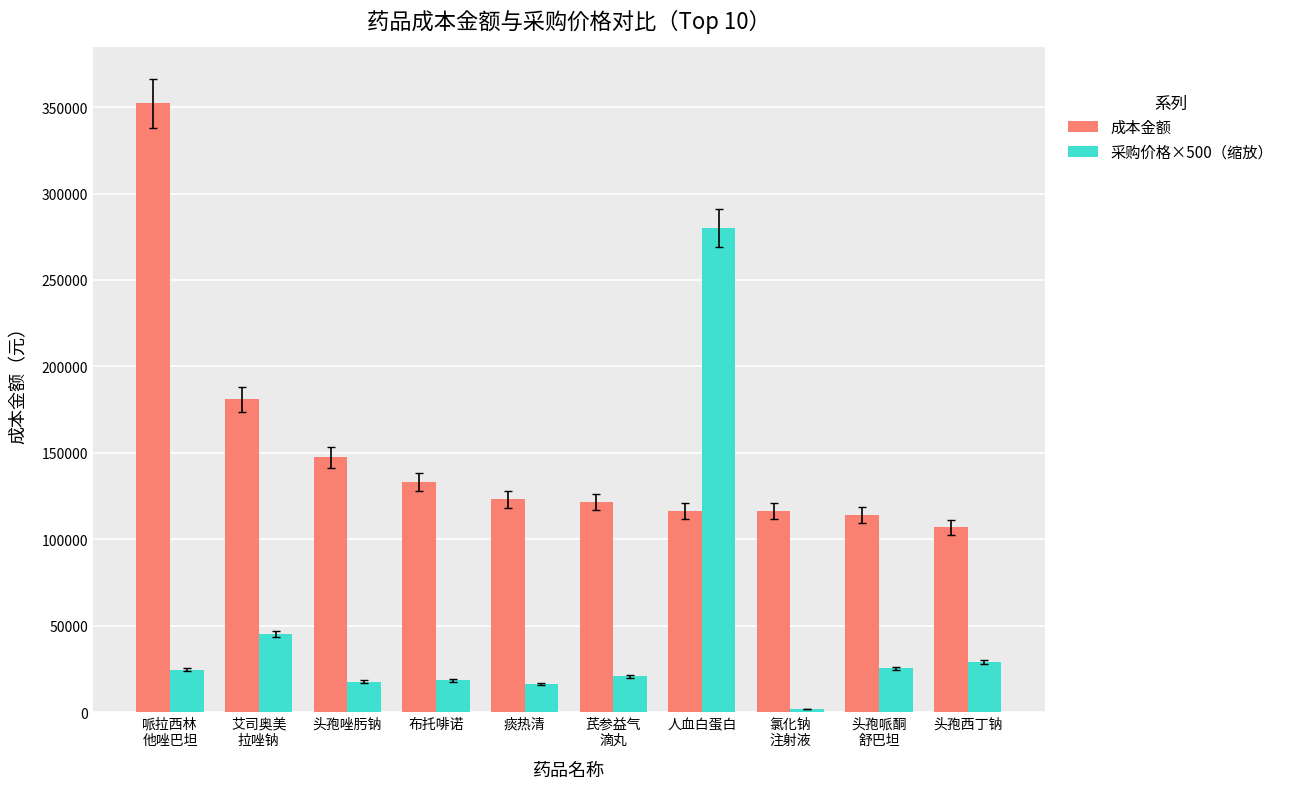

Is the value of 成本金额 at 布托啡诺 greater than the value of 采购价格×500（缩放） at 头孢唑肟钠?

Yes